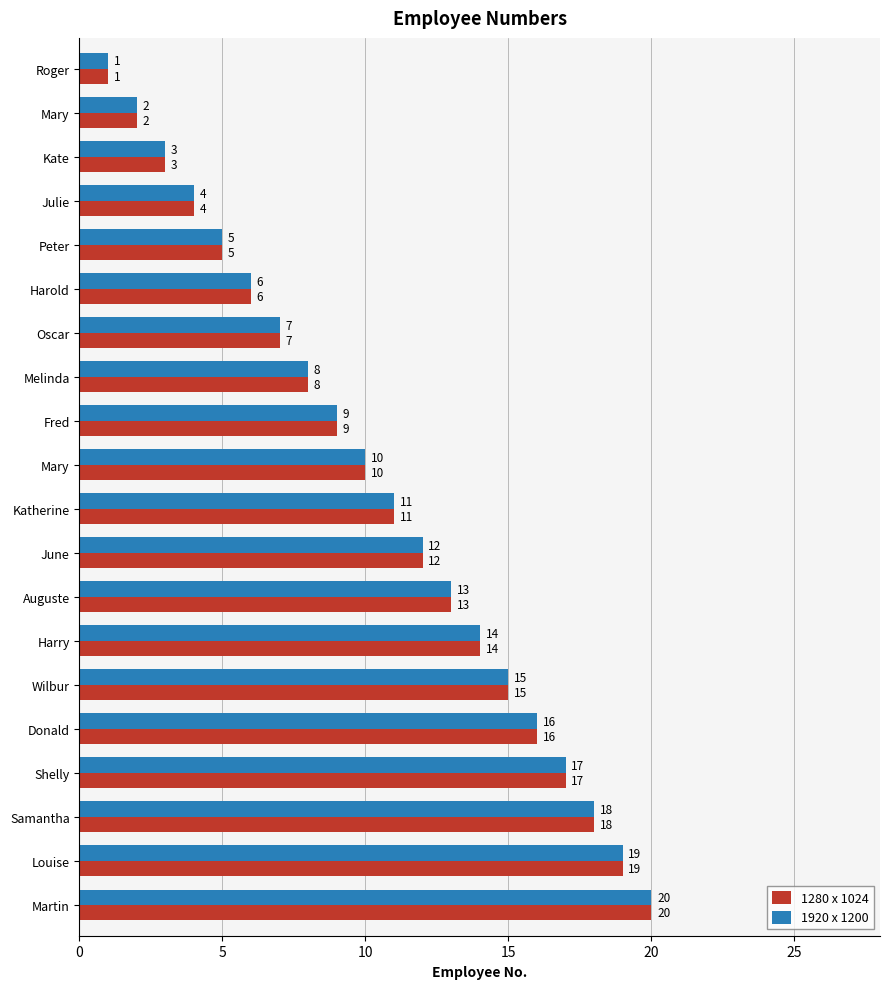

What are all the series names shown in the legend?

1280 x 1024, 1920 x 1200